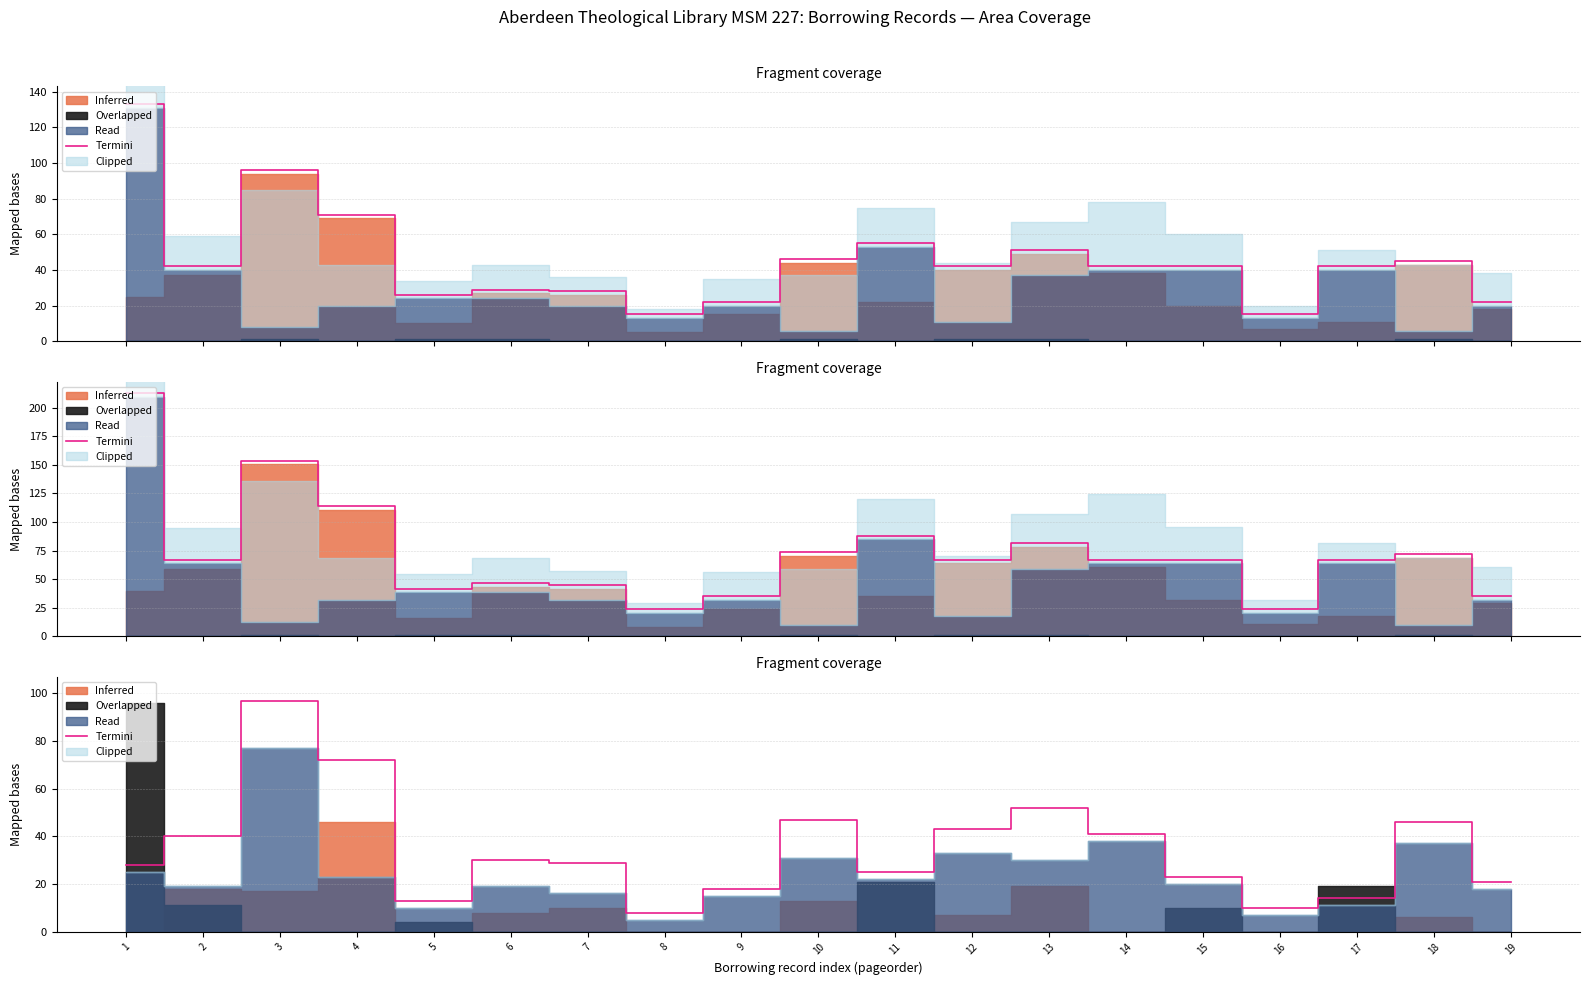

How many interior local peaks (higher than both neighbors) does the data have?

5